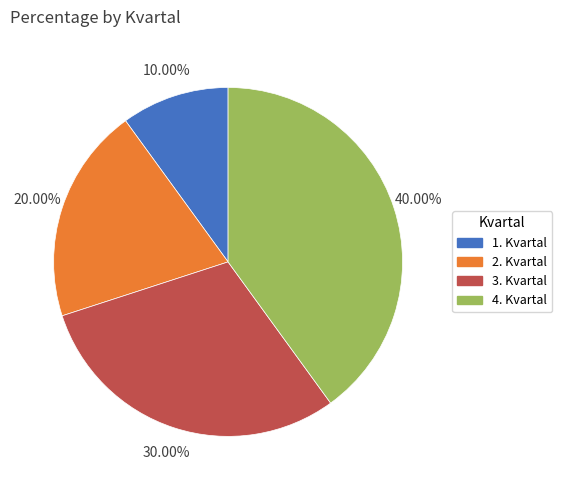

How many slices are in this pie chart?

4